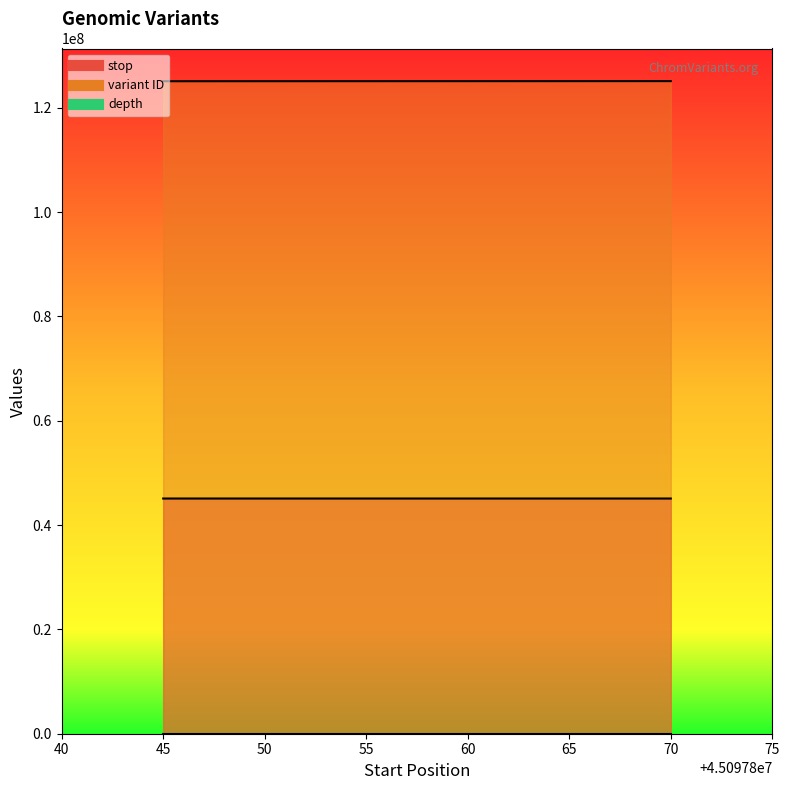

What is the smallest value displayed?

4